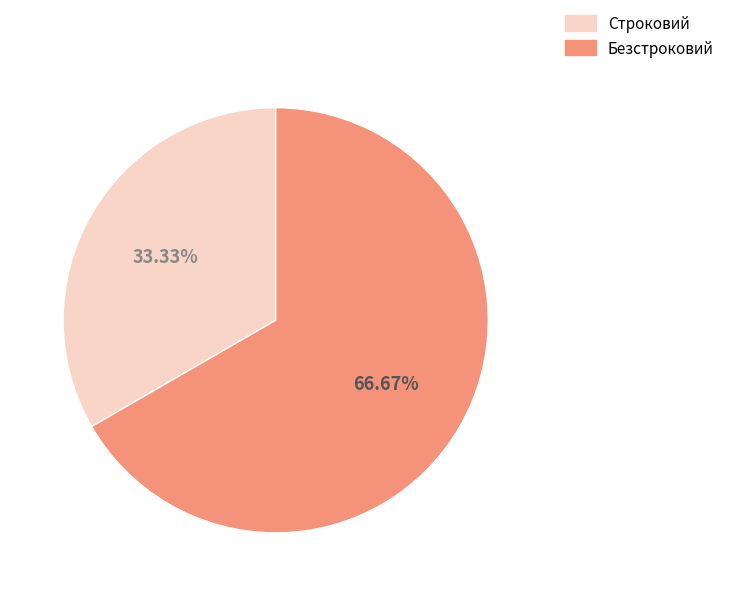

Which slice is the smallest?

Строковий